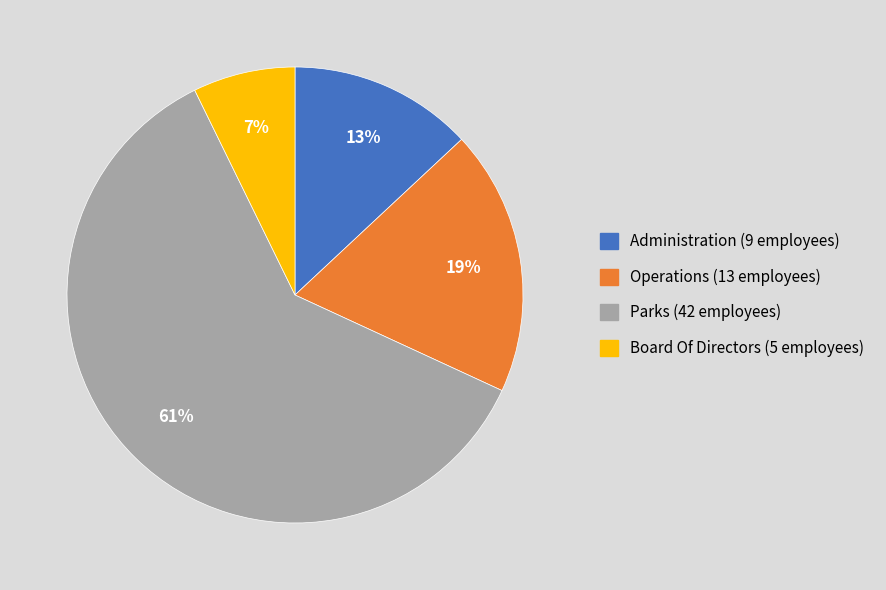

Approximately how many times larger is the value at Administration compared to Operations?

0.7